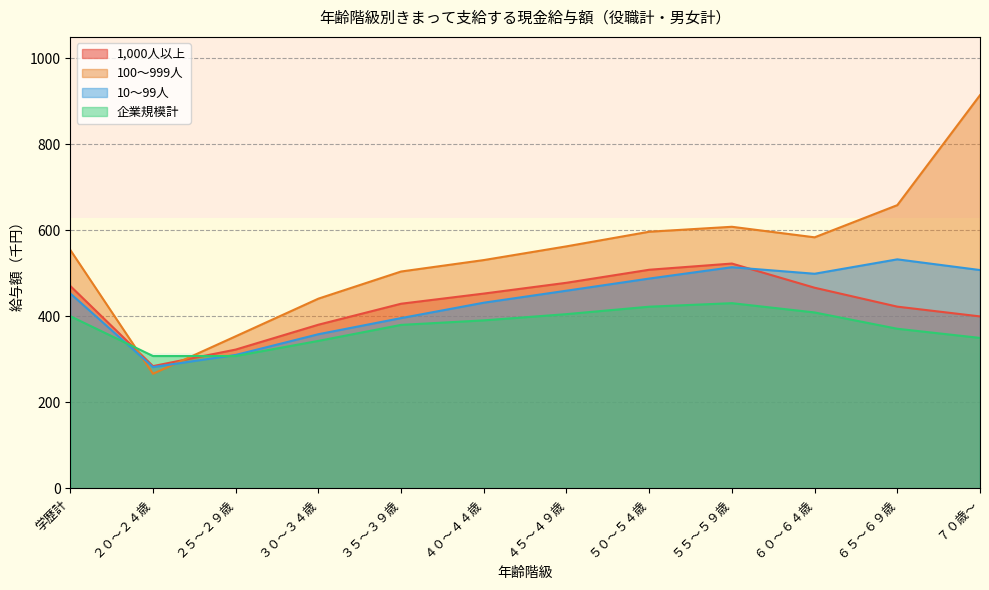

What is the label of the 10th point from the left?

６０～６４歳